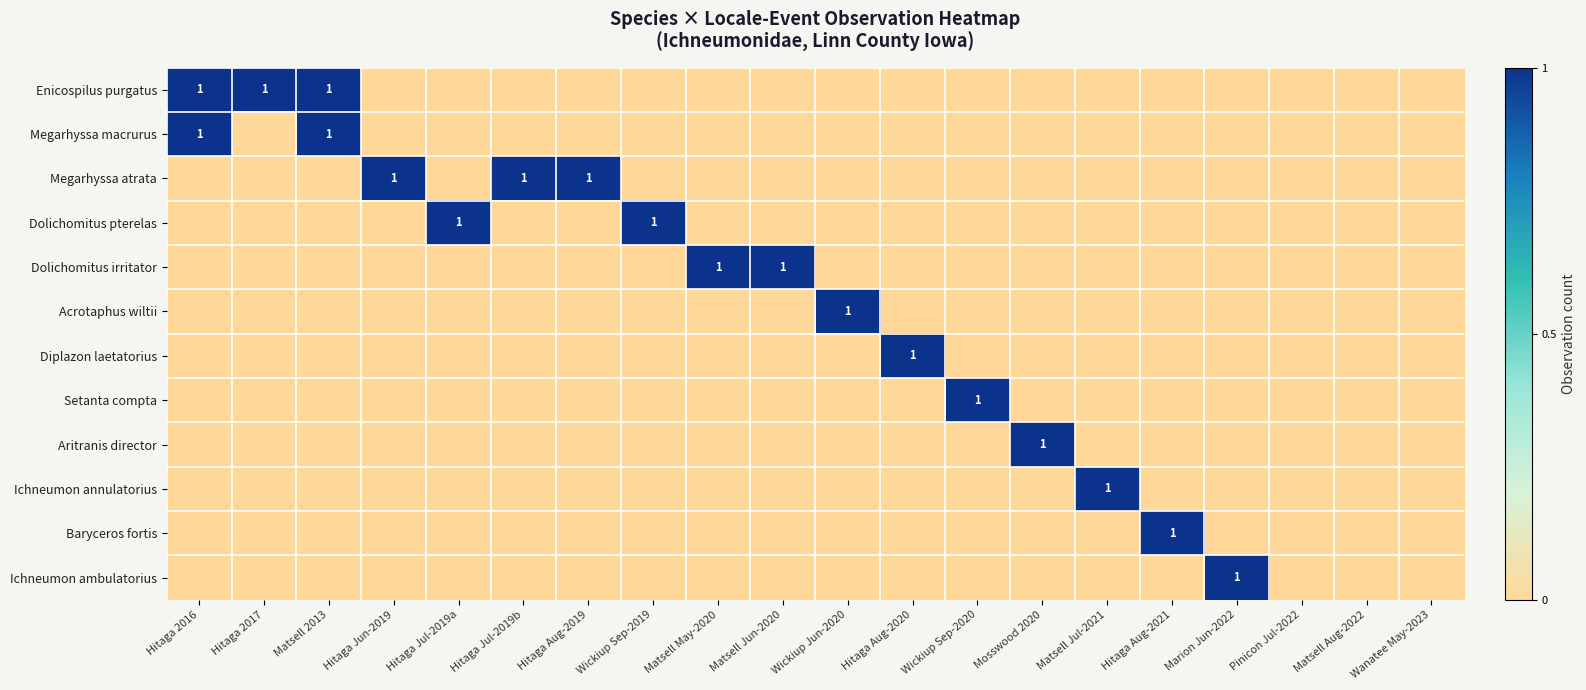

True or false: Aritranis director has a value of 1 at Mosswood 2020.

True